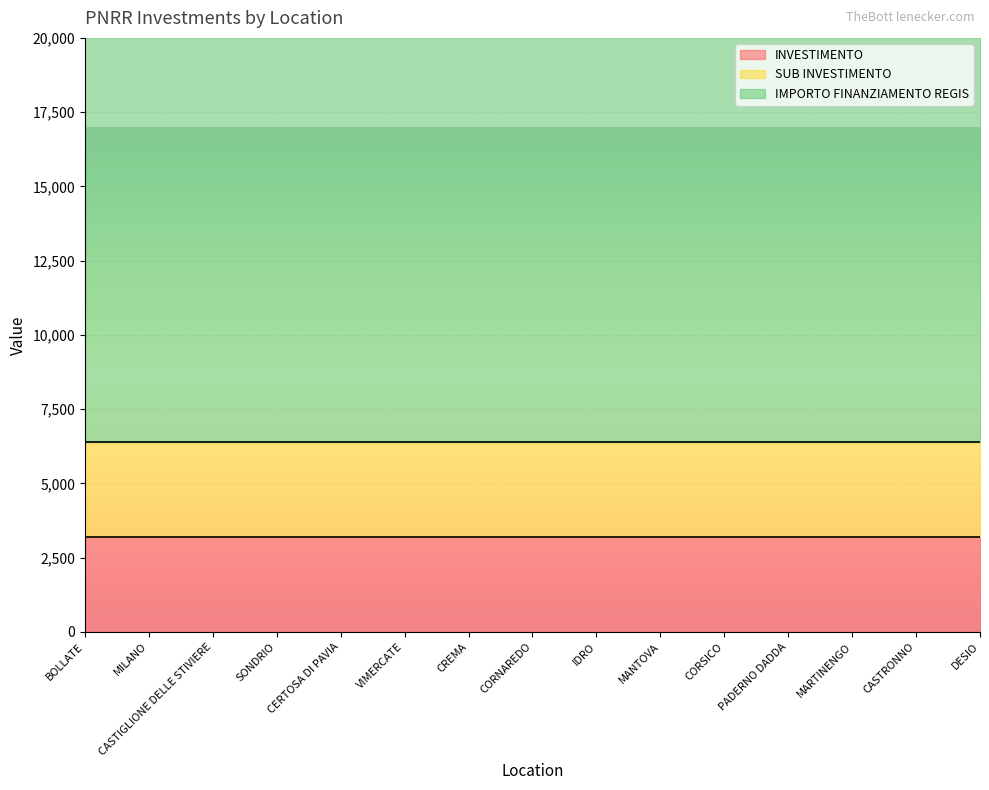

True or false: INVESTIMENTO has more than 2 points higher than both neighbors.

False